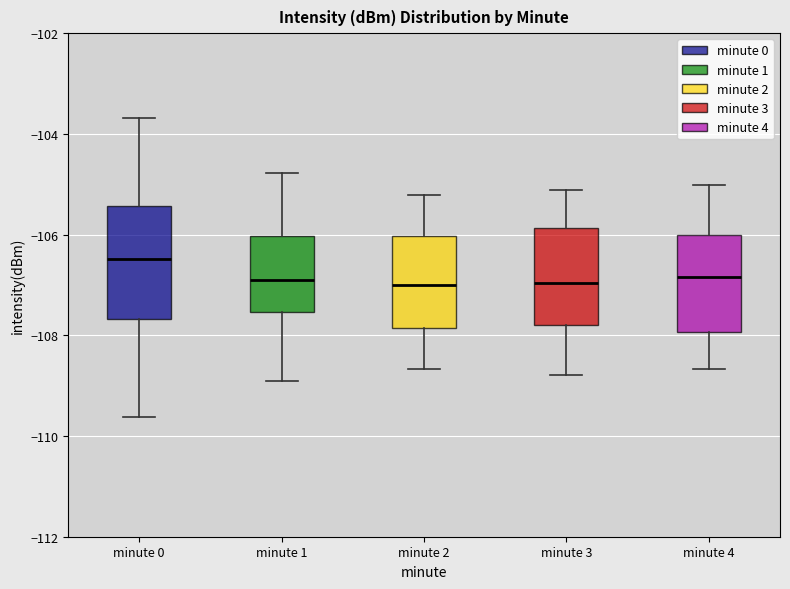

Which box is the tallest, from its lower edge to its upper edge?

minute 0